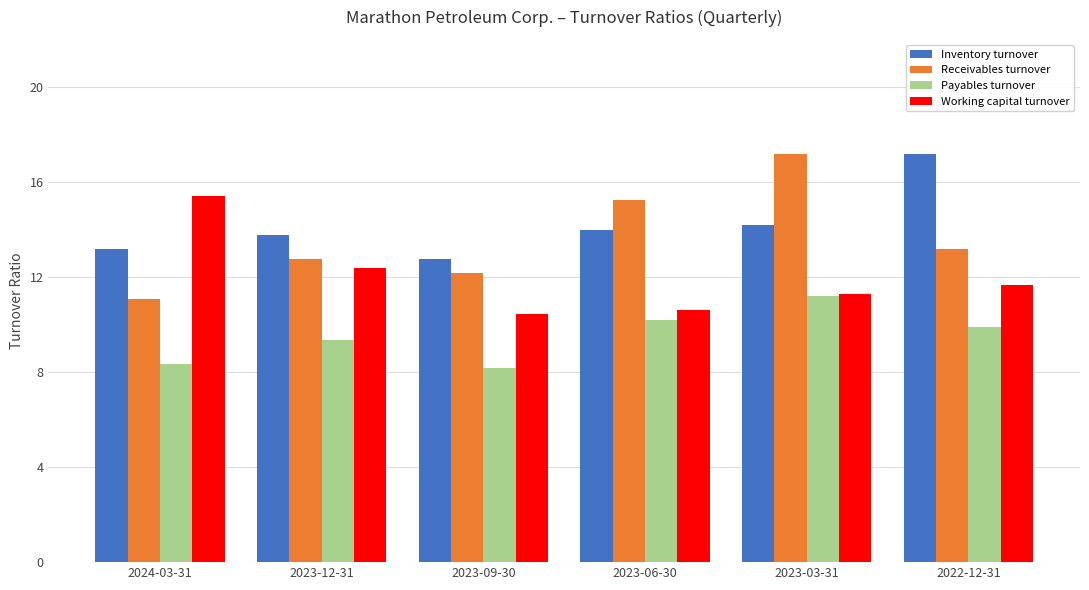

At 2024-03-31, list the series in order from smallest to largest.

Payables turnover, Receivables turnover, Inventory turnover, Working capital turnover